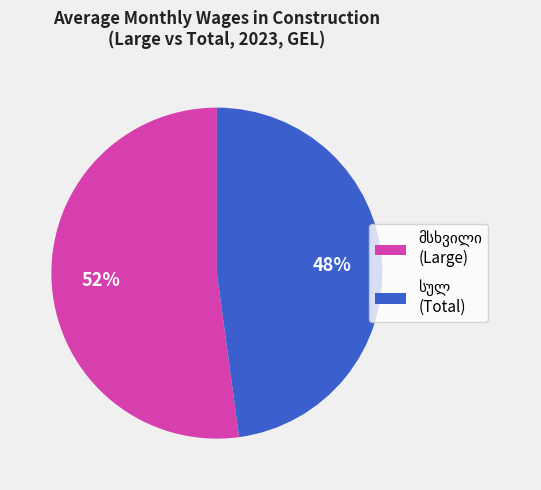

Is there any slice that represents more than half of the pie?

Yes